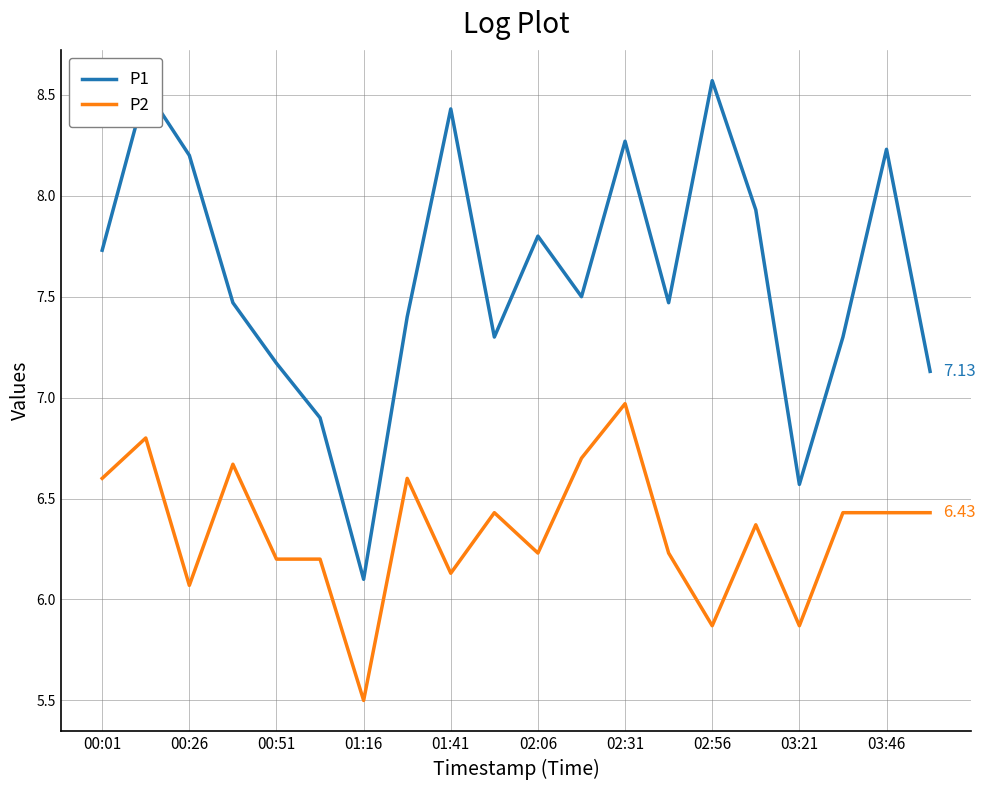

Rank the series by their maximum value, from lowest to highest.

P2, P1